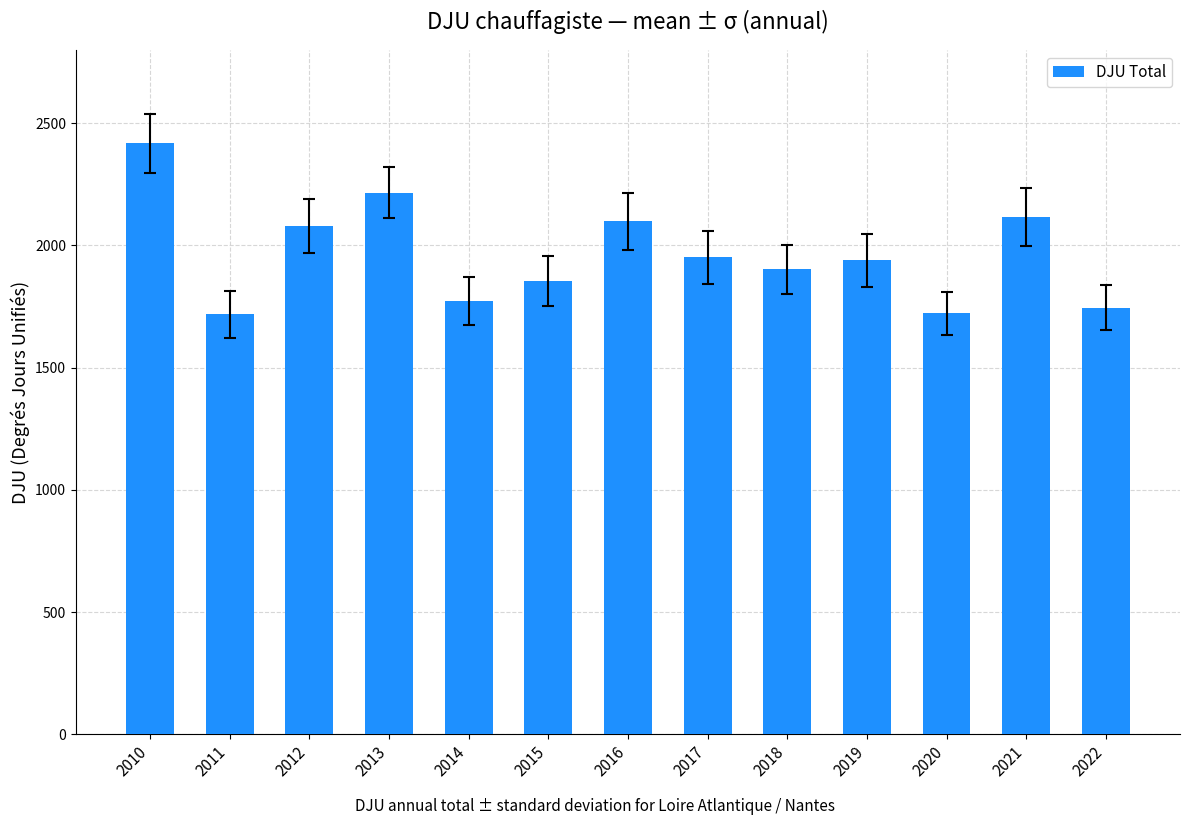

What is the change in value from 2010 to 2016?

-318.8